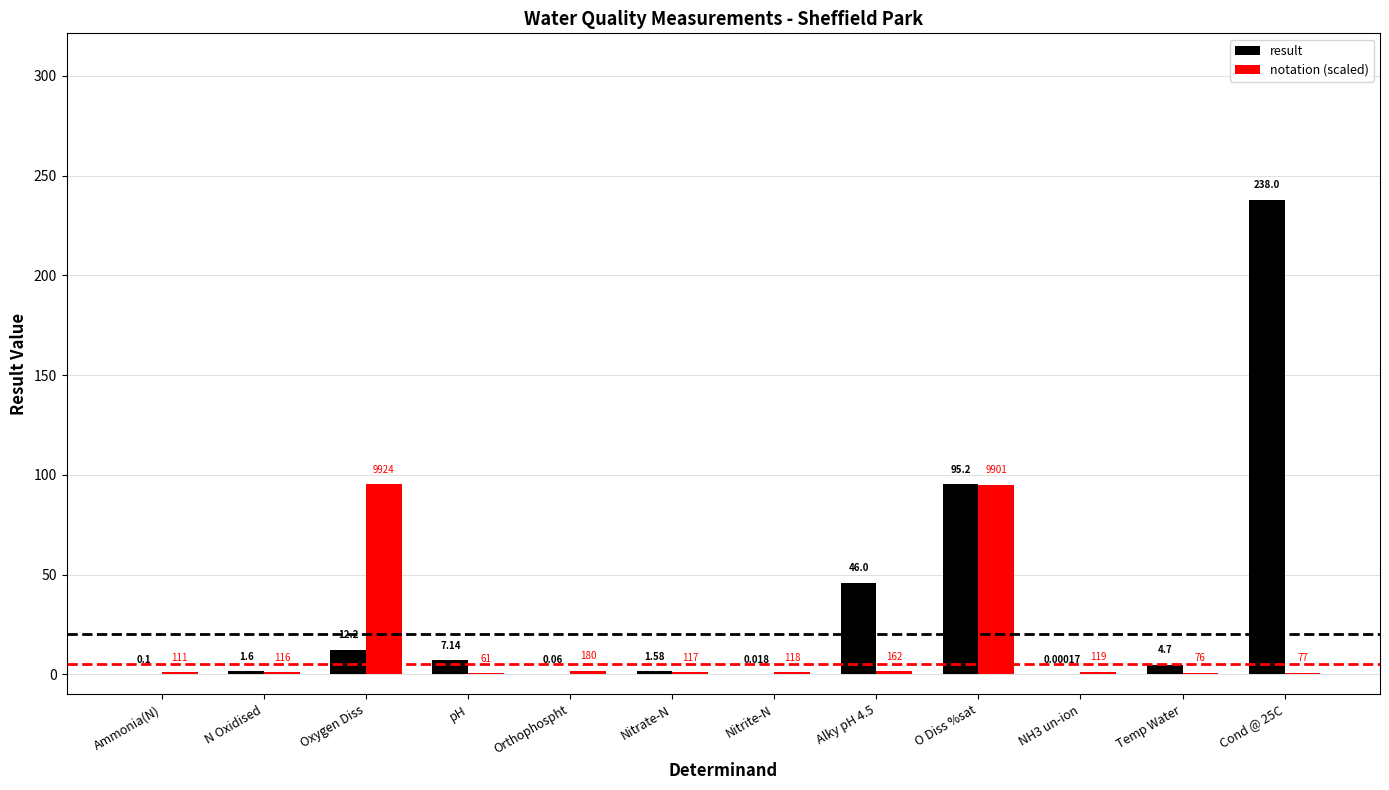

What is the highest value of the notation (scaled) series?

95.2